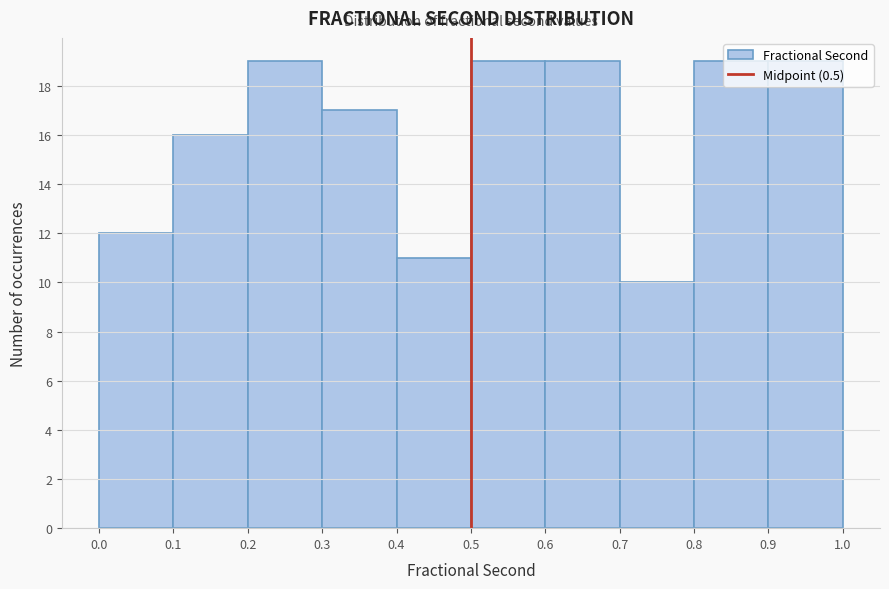

How tall is the bar that spans 0.4 to 0.5 on the x-axis? The values are not printed on the chart, so give them approximately, as read against the axis.

11